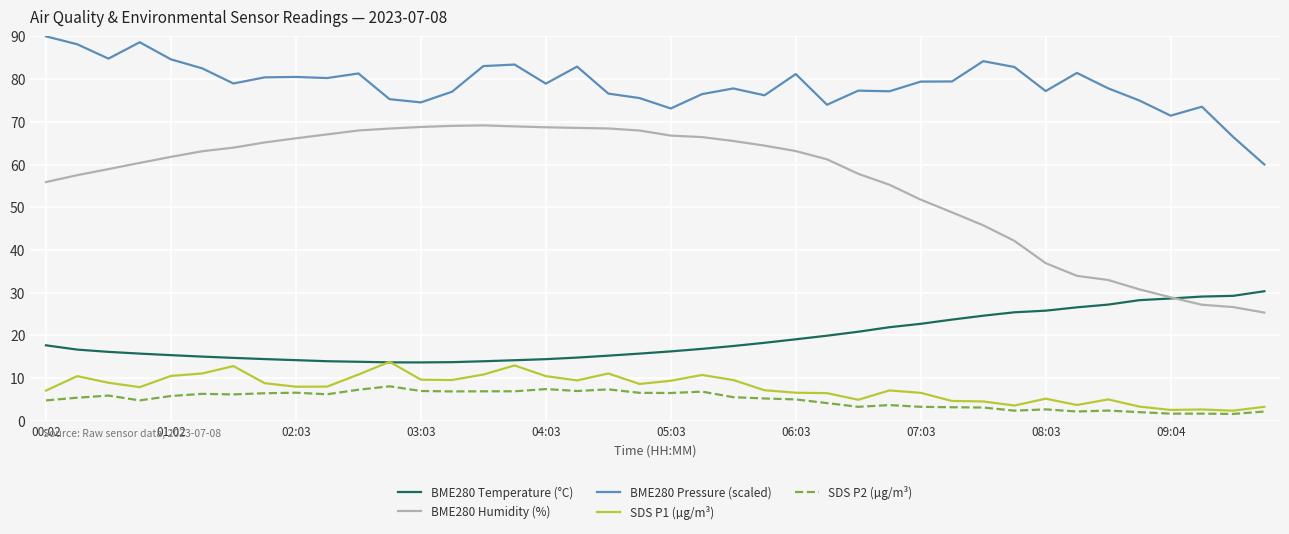

Which series has the largest total across all categories?

BME280 Pressure (scaled)